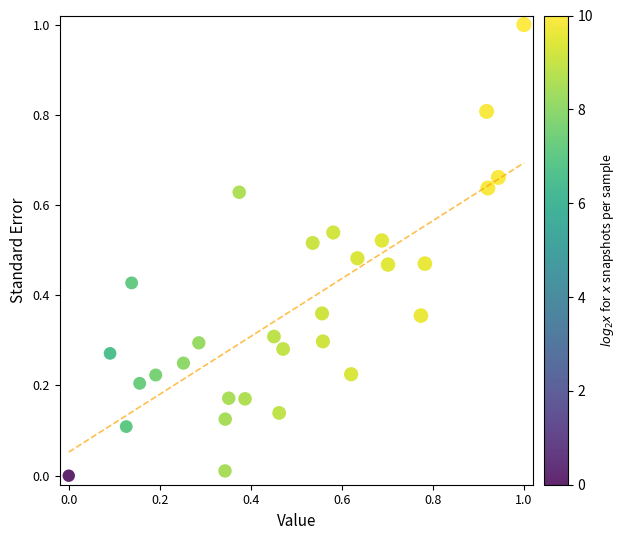

What is the range of X values (max minus min)?

1.0